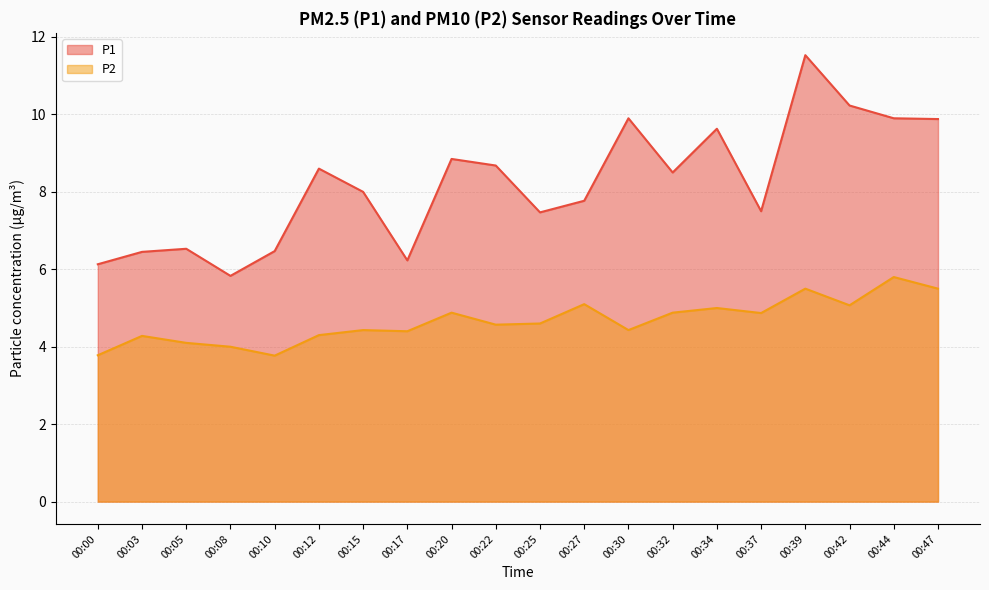

Does the chart have visible grid lines?

Yes